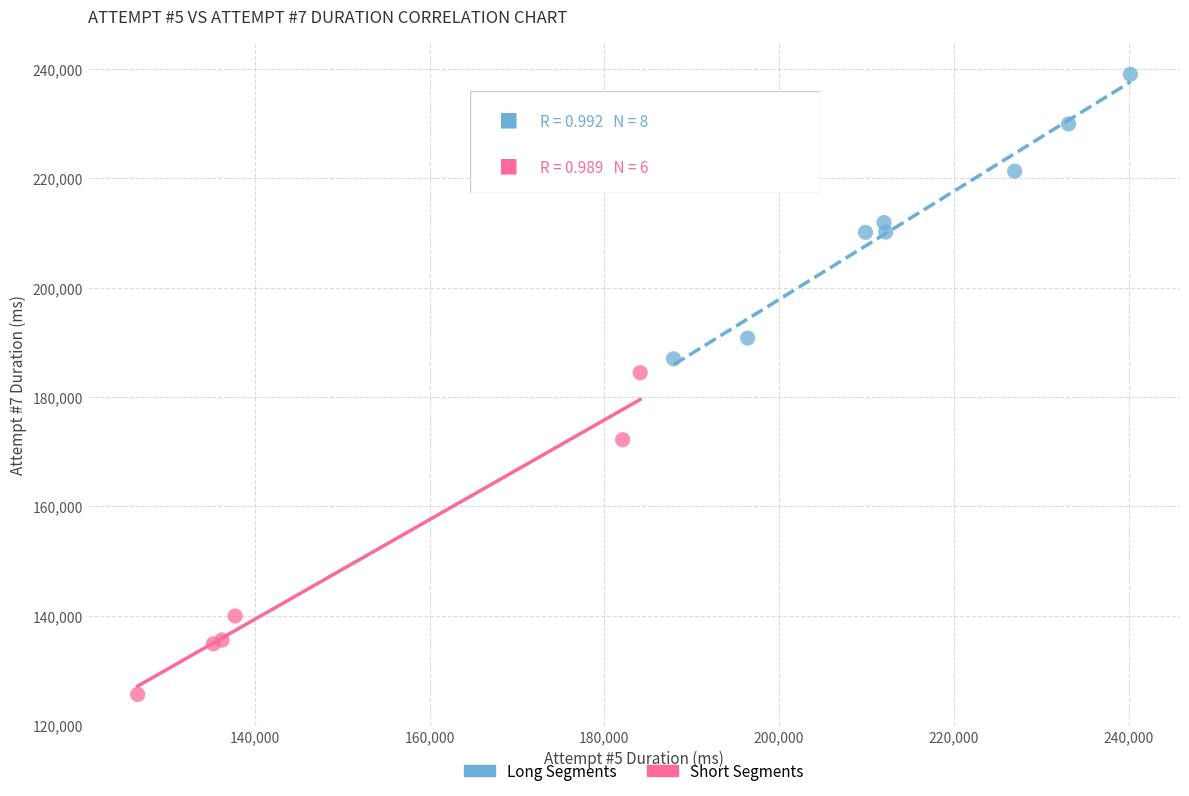

Which series contains the lowest Y value?

Short Segments